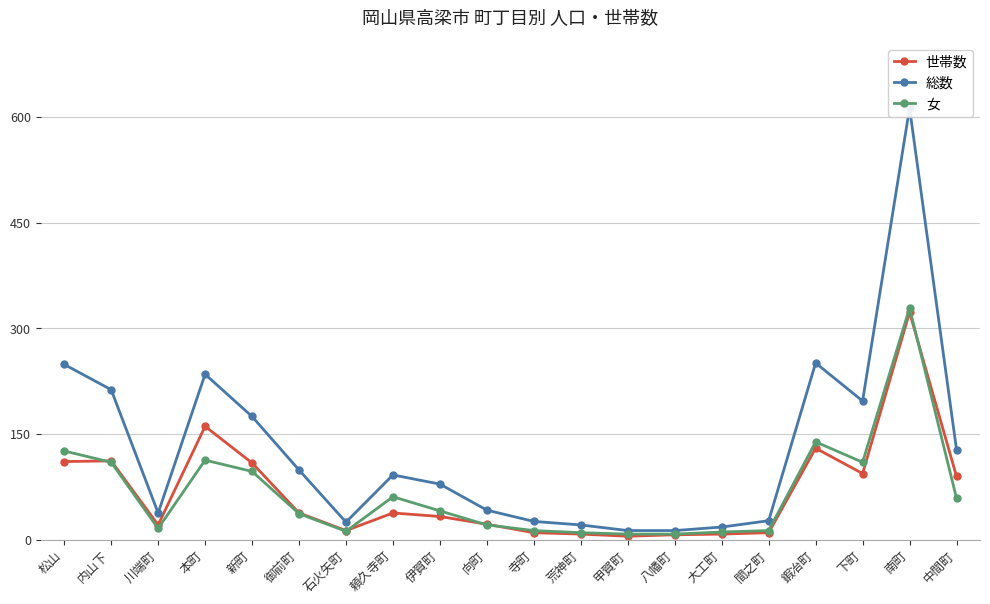

Is the value of 女 at 寺町 greater than the value of 世帯数 at 内山下?

No